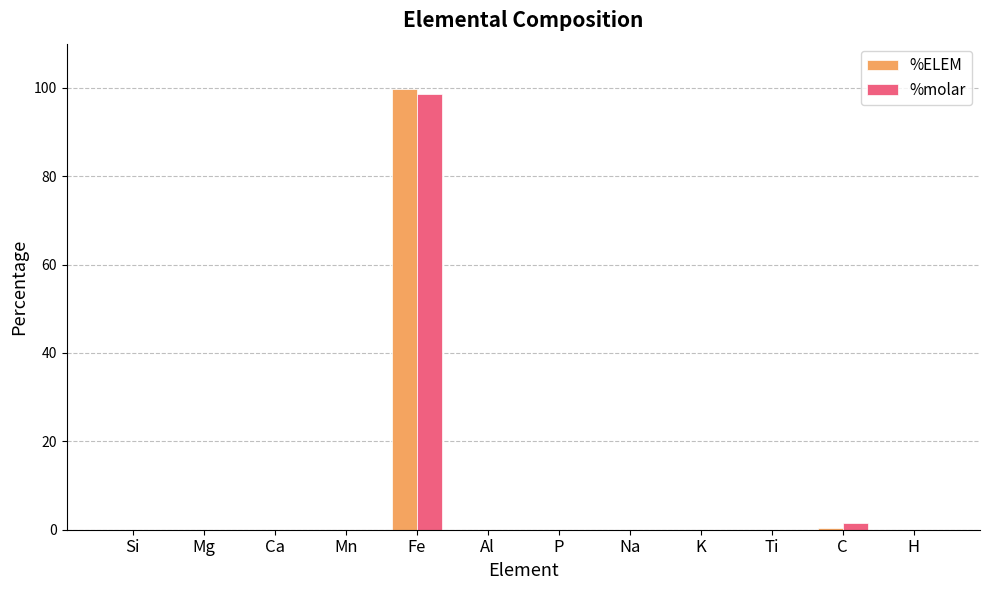

Which category has the highest value across all series?

Fe